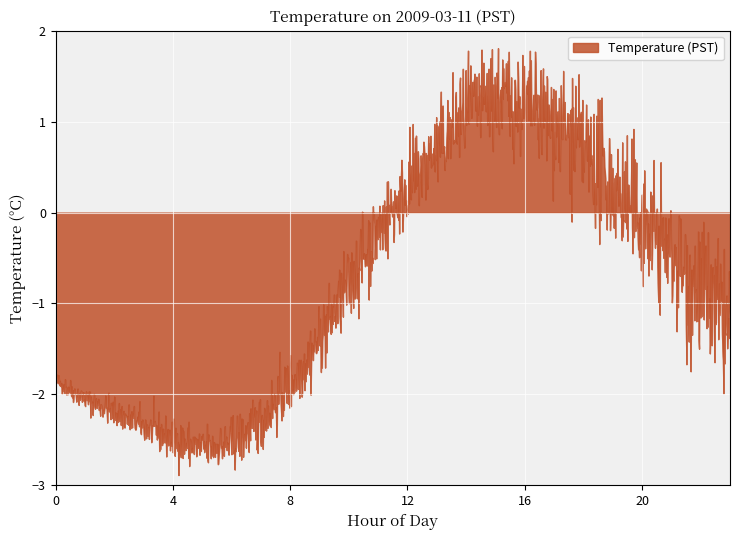

What is the difference between the maximum and minimum values?

4.7